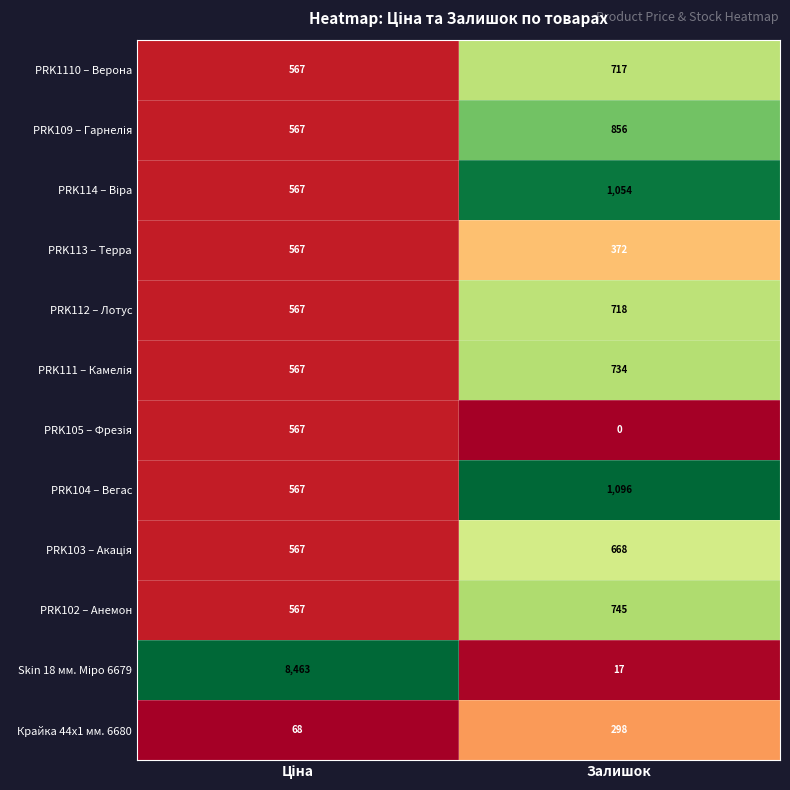

What is the sum of all PRK112 – Лотус values?

1285